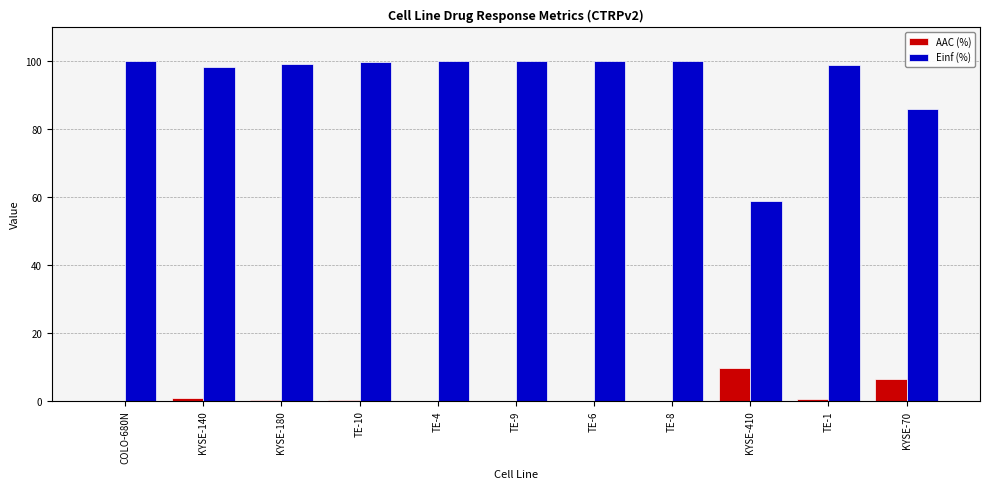

Is the value of Einf (%) at KYSE-180 greater than the value of AAC (%) at TE-1?

Yes